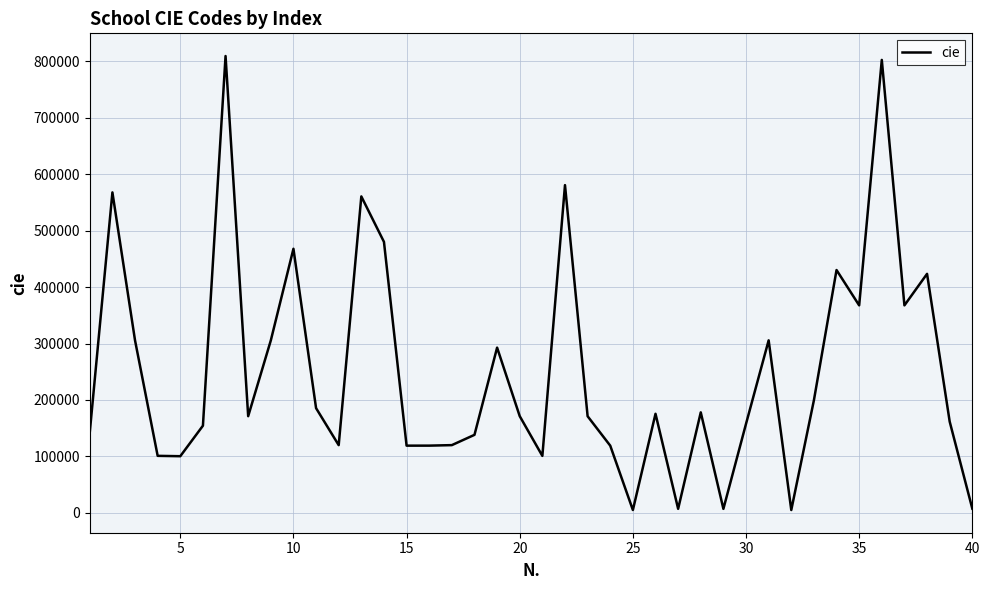

What is the maximum value shown in the chart?

809688